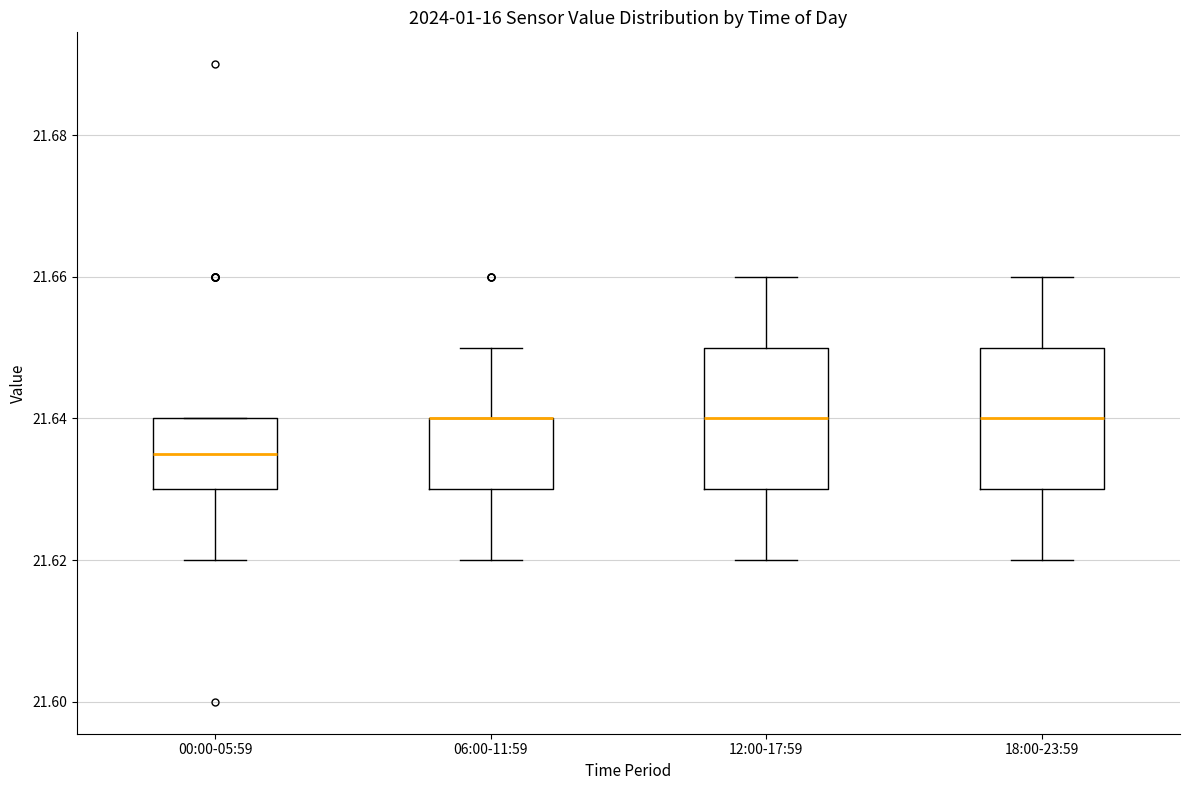

Reading left to right, read every box against the y-axis: the position of its median line, the range the box covers, and the ends of its whiskers. The values are not printed on the chart, so give them approximately, as read against the axis.

00:00-05:59: median 21.636, box 21.630 to 21.640, whiskers 21.620 to 21.640
06:00-11:59: median 21.640 (drawn on the box's upper edge), box 21.630 to 21.640, whiskers 21.620 to 21.650
12:00-17:59: median 21.640, box 21.630 to 21.650, whiskers 21.620 to 21.660
18:00-23:59: median 21.640, box 21.630 to 21.650, whiskers 21.620 to 21.660